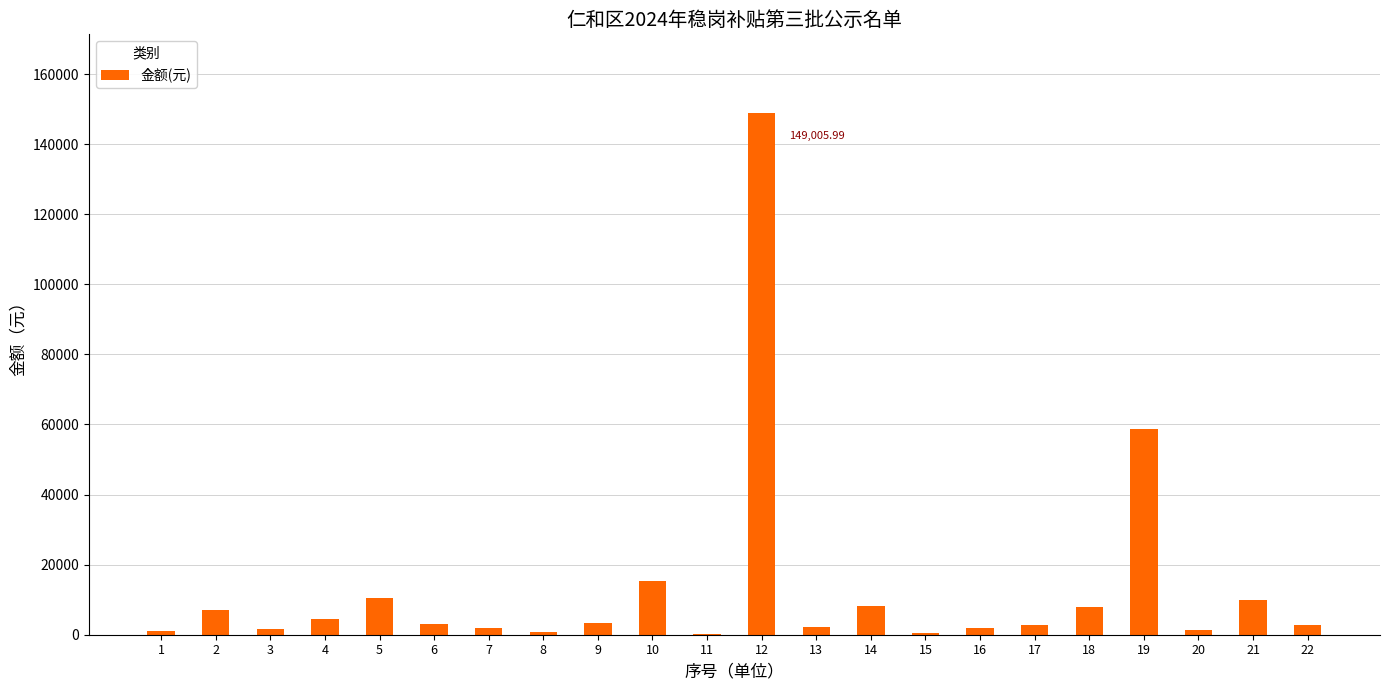

What is the maximum value shown in the chart?

149006.0